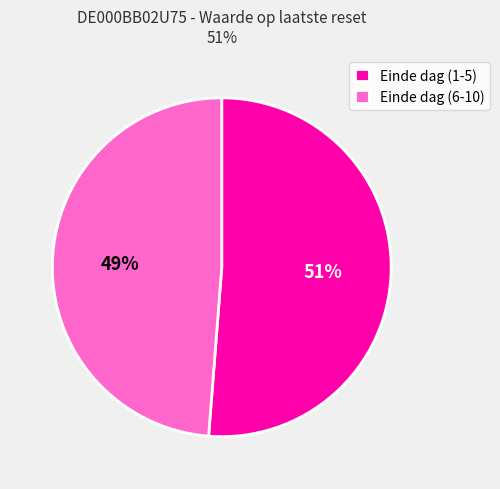

Which category has the smallest portion of the pie?

Einde dag (6-10)